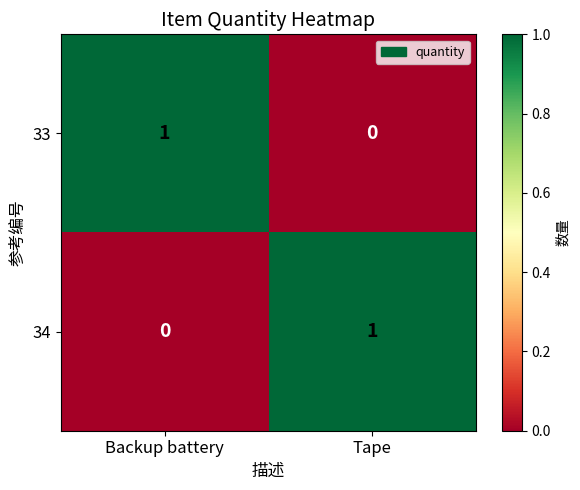

At which label is 34 closest to 0?

Backup battery